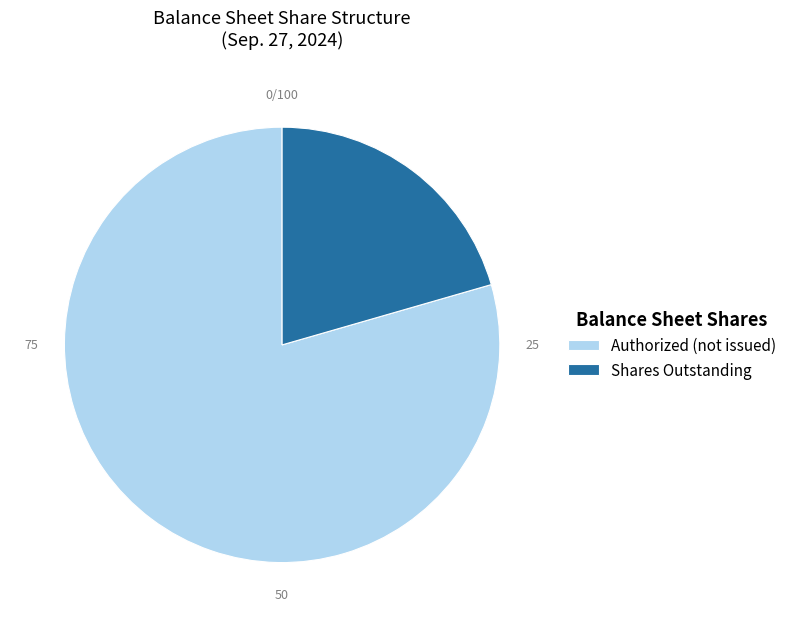

Which category has the smallest portion of the pie?

Shares Outstanding